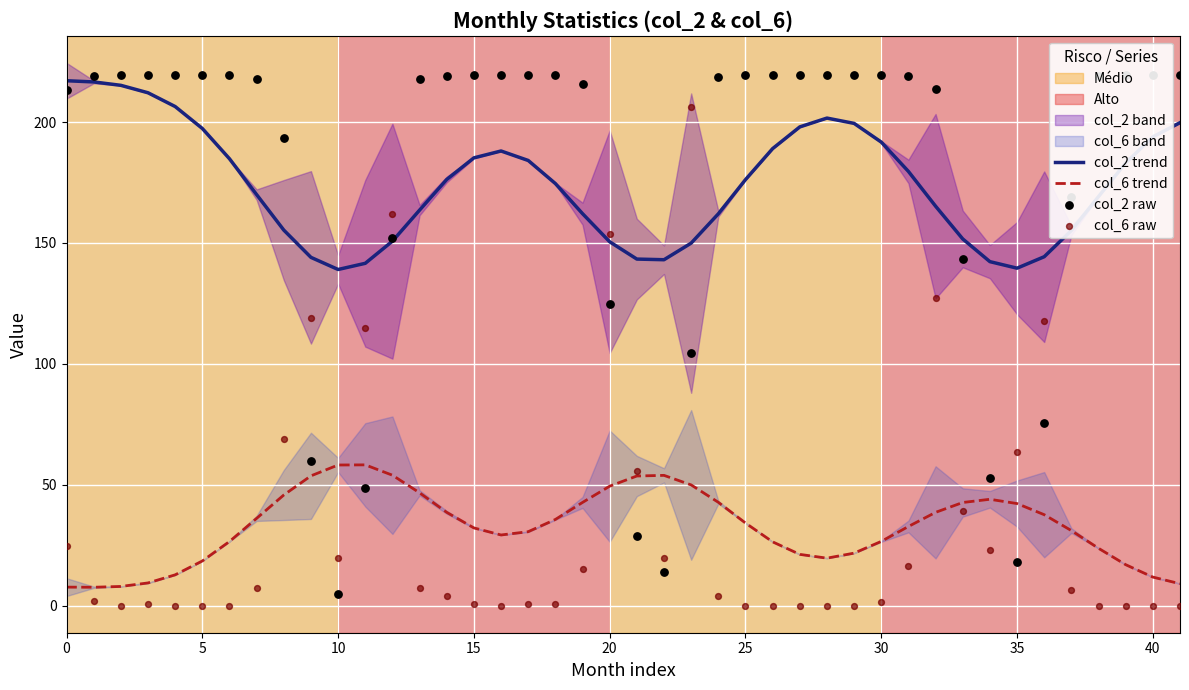

What is the lowest value of the col_2 trend series?

139.0